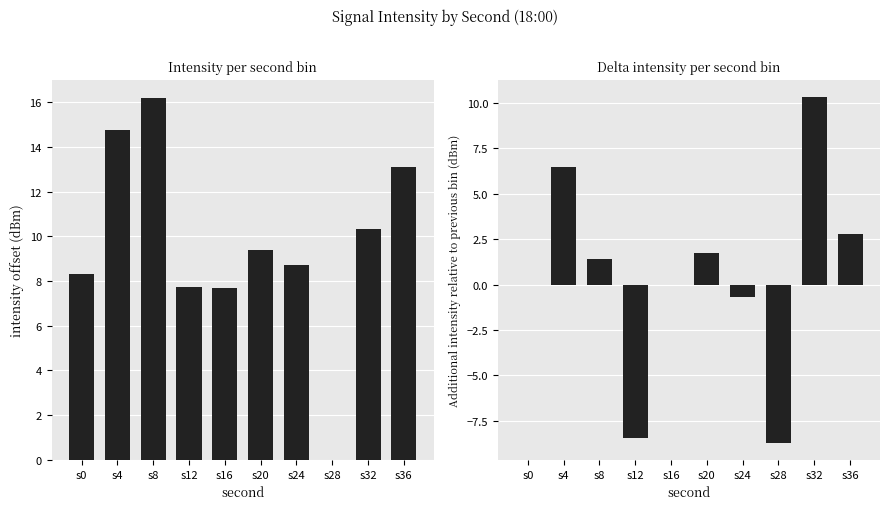

What is the spread (max minus min) of values at s28?

8.7